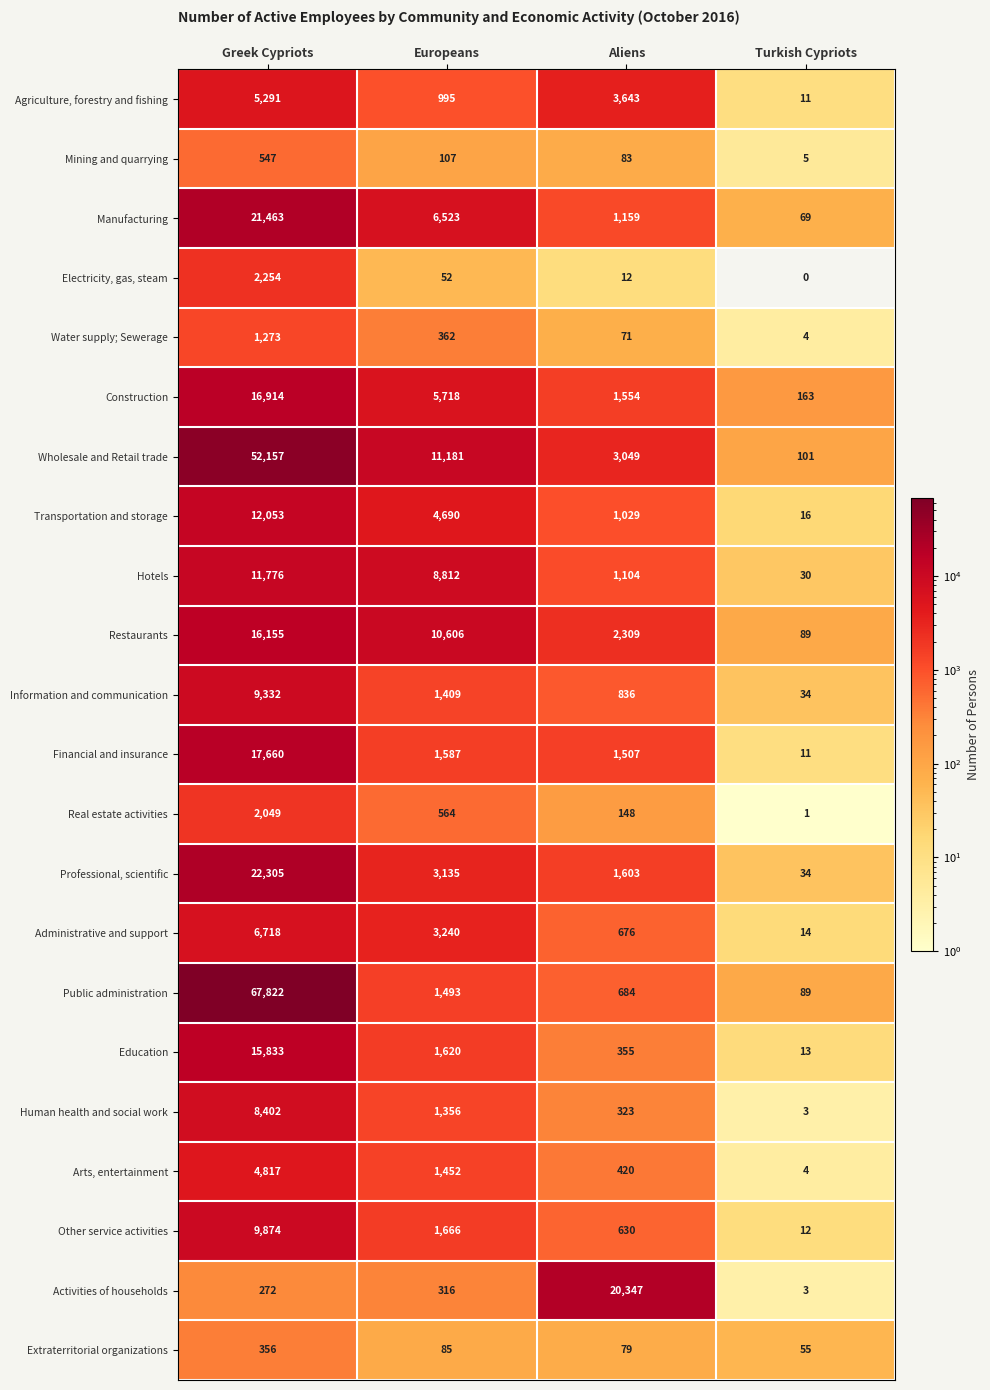

At which category is the sum across all series the highest?

Greek Cypriots